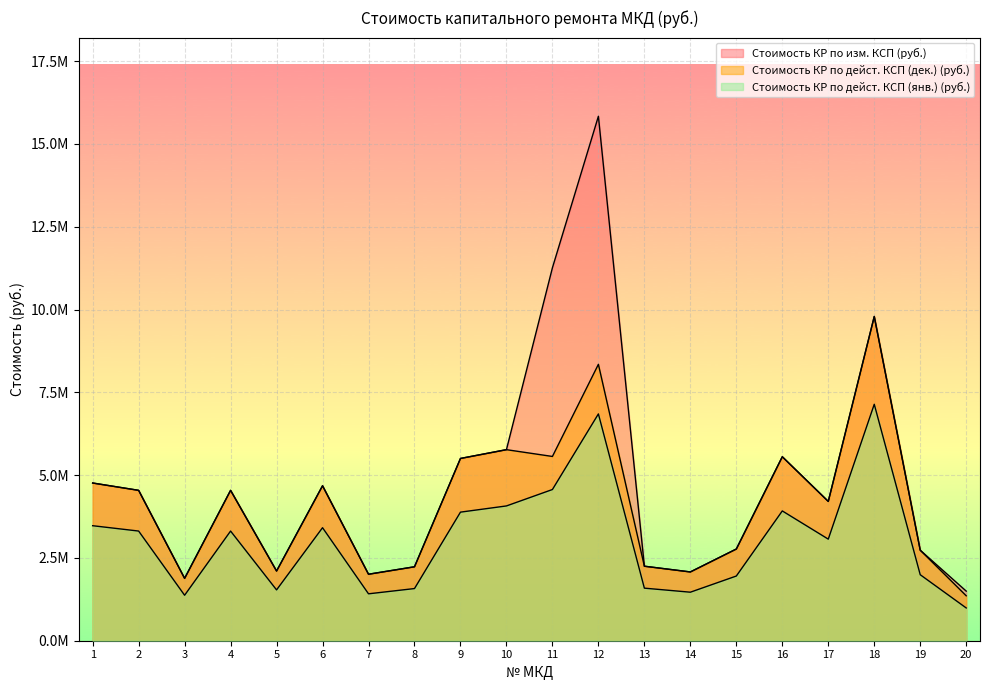

What is the sum of all Стоимость КР по изм. КСП (руб.) values?

96005487.1